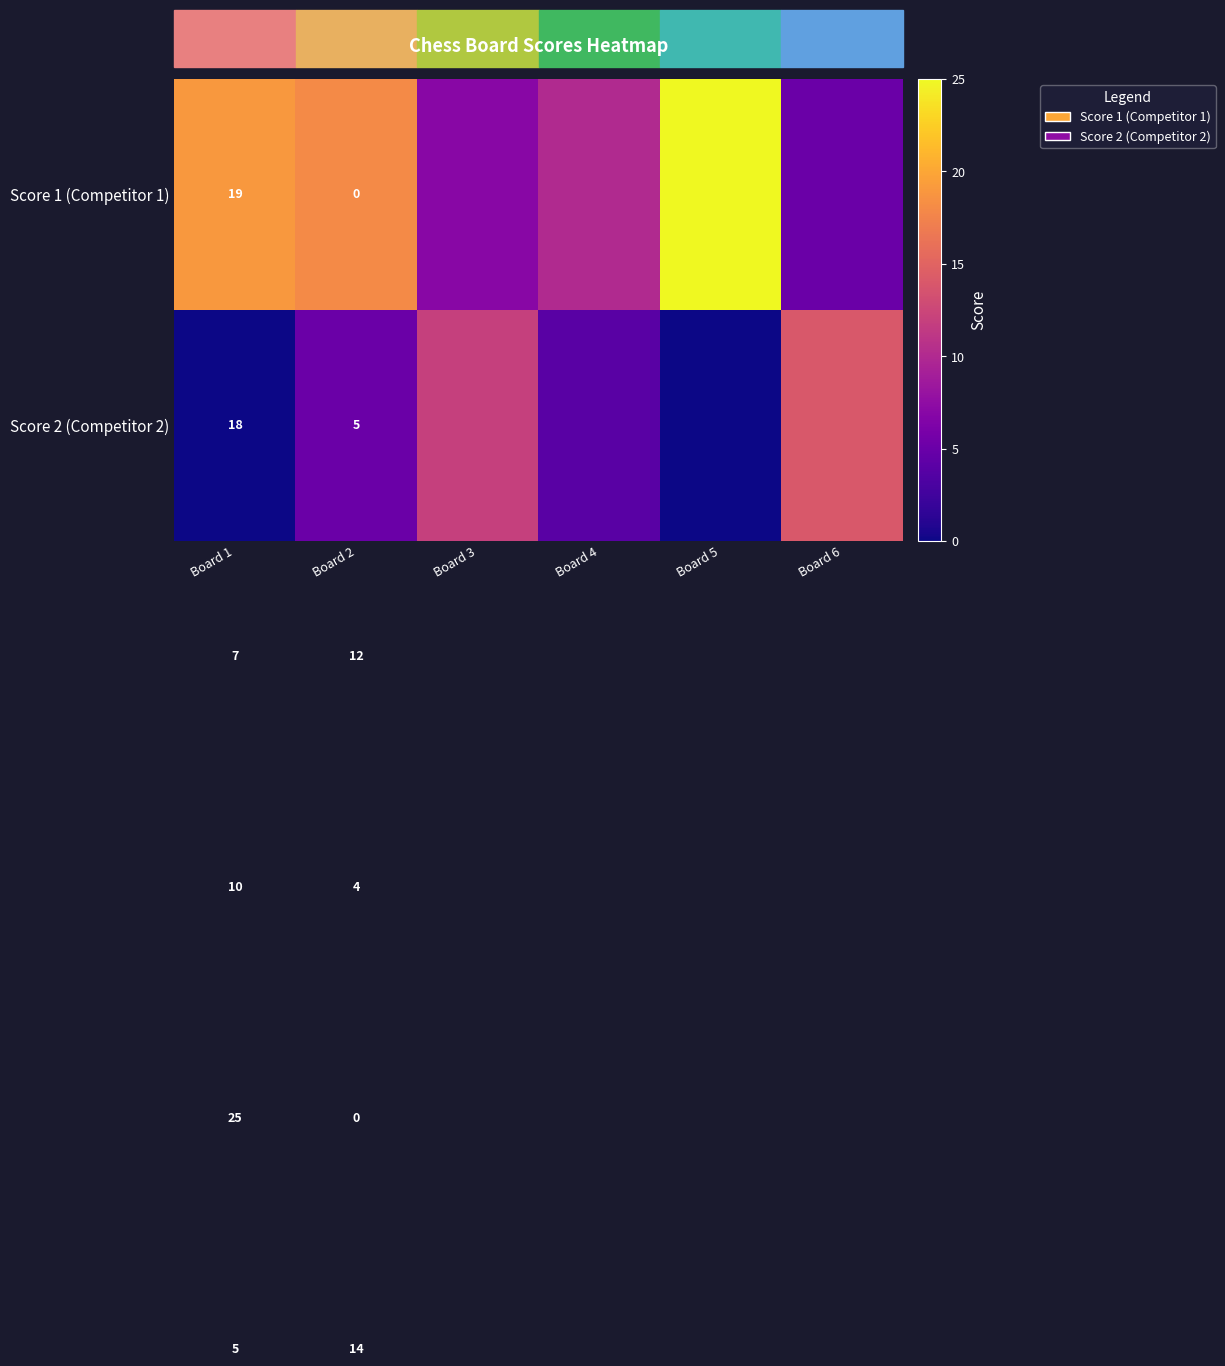

At how many categories does at least one series exceed 12?

4